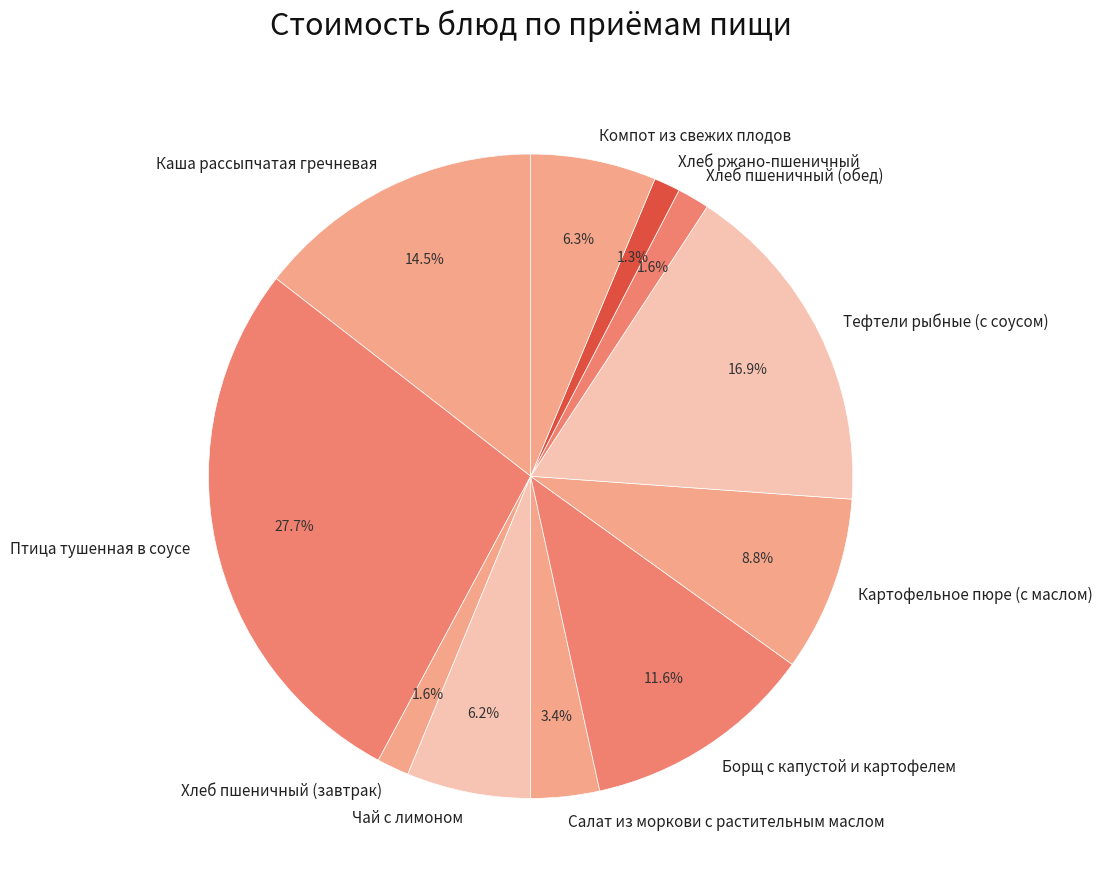

To the nearest percent, what is the difference between the largest and smallest slice percentages?

26%